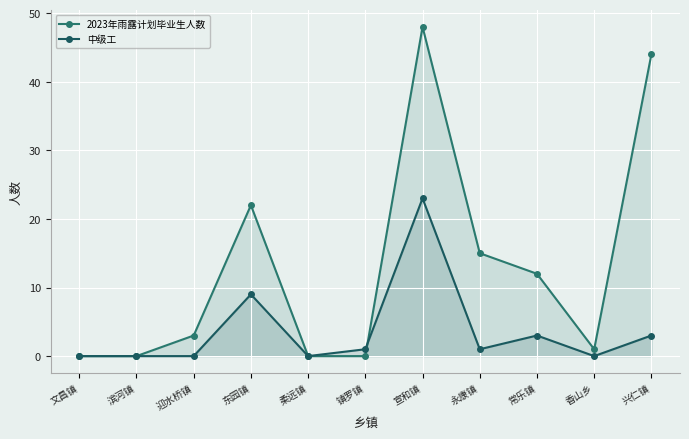

Reading left to right, extract all data points from this chart.

2023年雨露计划毕业生人数: 文昌镇=0	滨河镇=0	迎水桥镇=3	东园镇=22	柔远镇=0	镇罗镇=0	宣和镇=48	永康镇=15	常乐镇=12	香山乡=1	兴仁镇=44
中级工: 文昌镇=0	滨河镇=0	迎水桥镇=0	东园镇=9	柔远镇=0	镇罗镇=1	宣和镇=23	永康镇=1	常乐镇=3	香山乡=0	兴仁镇=3